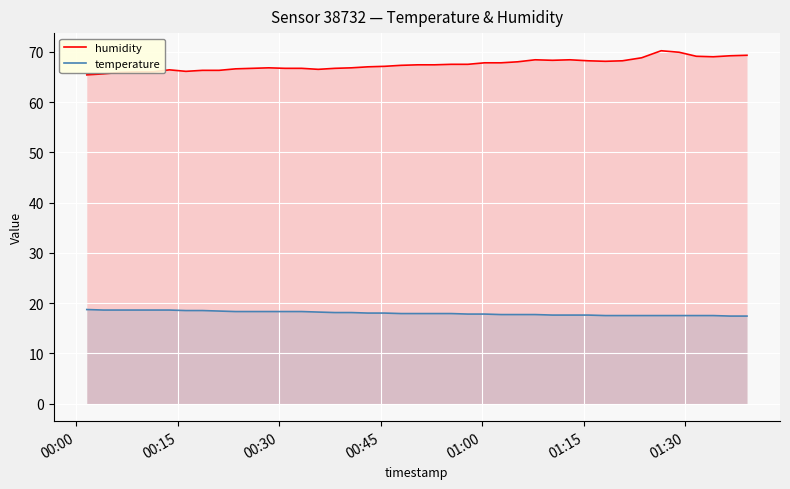

Which series has the largest total across all categories?

humidity